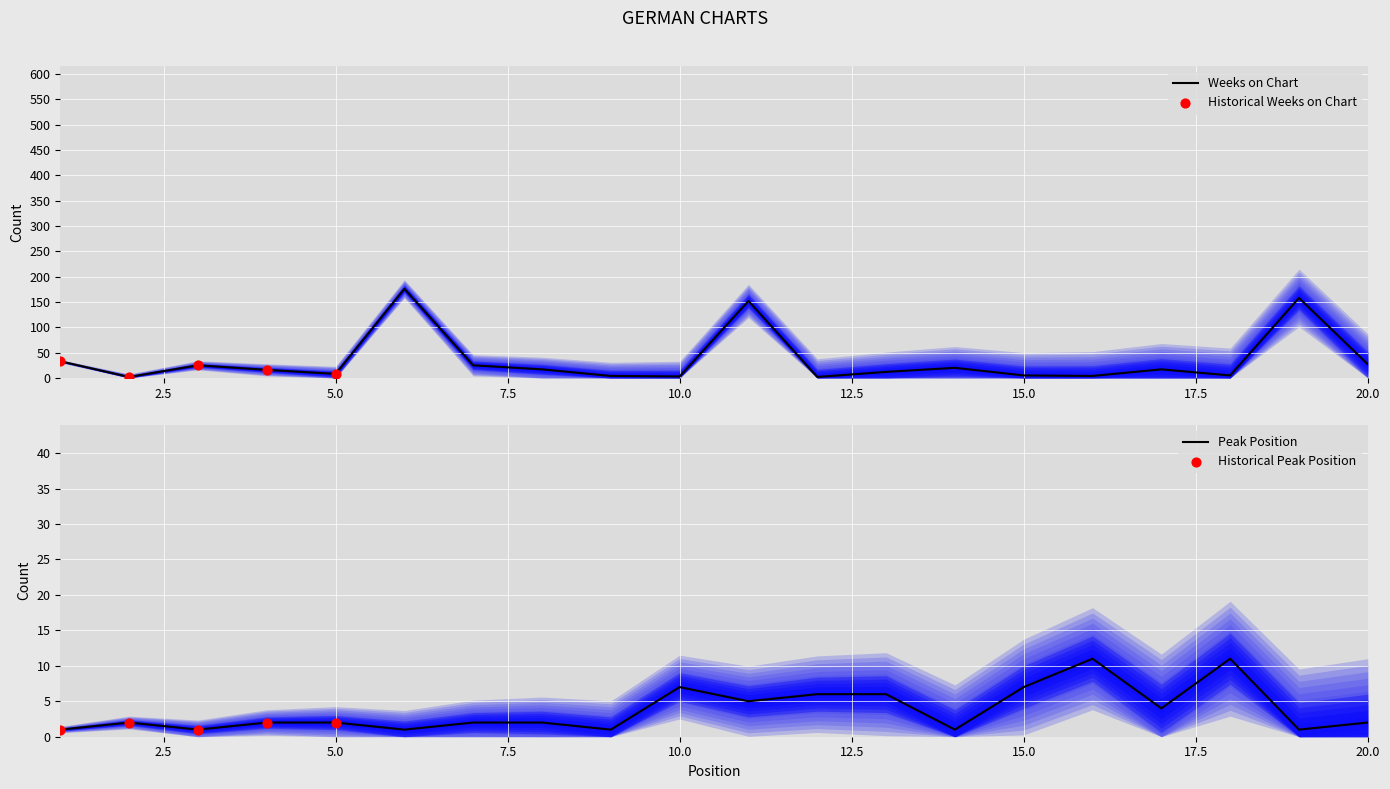

Which series contains the highest Y value?

Weeks on Chart